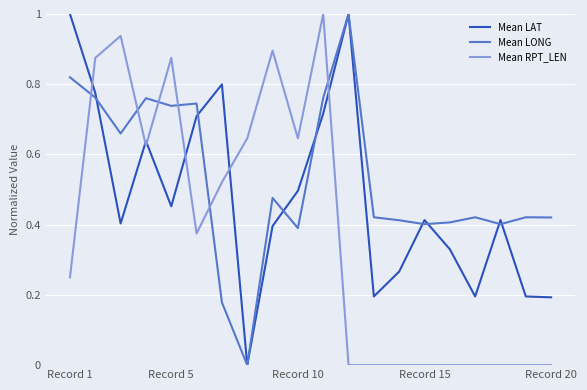

List the series in order of their overall mean, lowest first.

Mean RPT_LEN, Mean LAT, Mean LONG